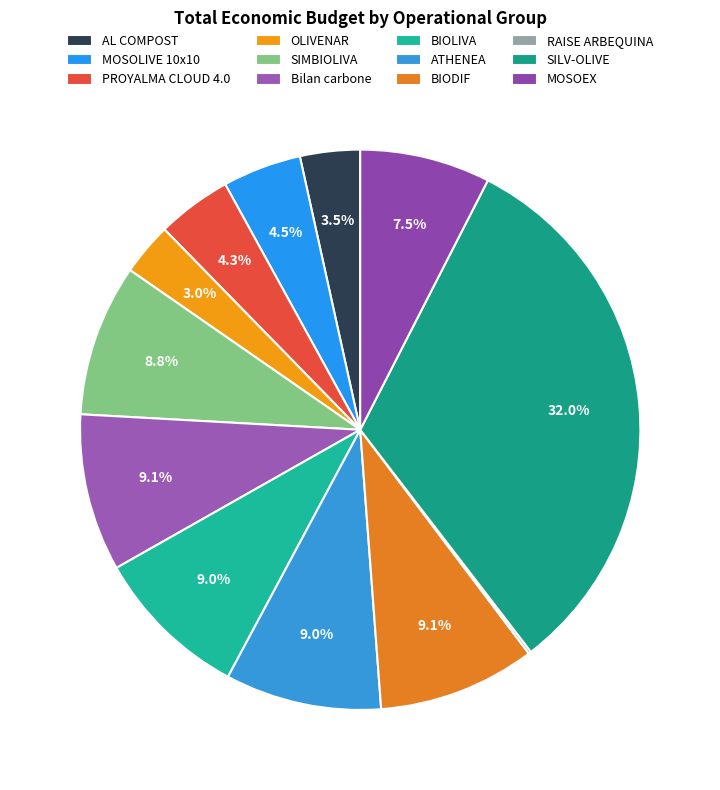

What is the smallest slice in the pie chart?

RAISE ARBEQUINA